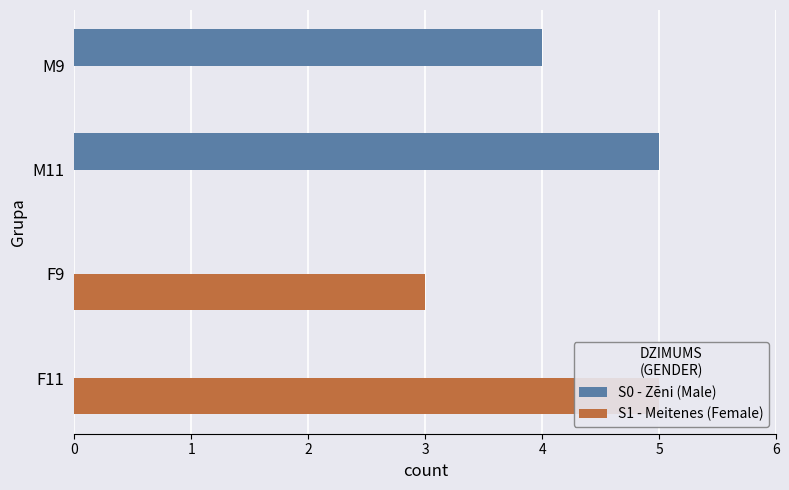

How many bars are there in total?

8